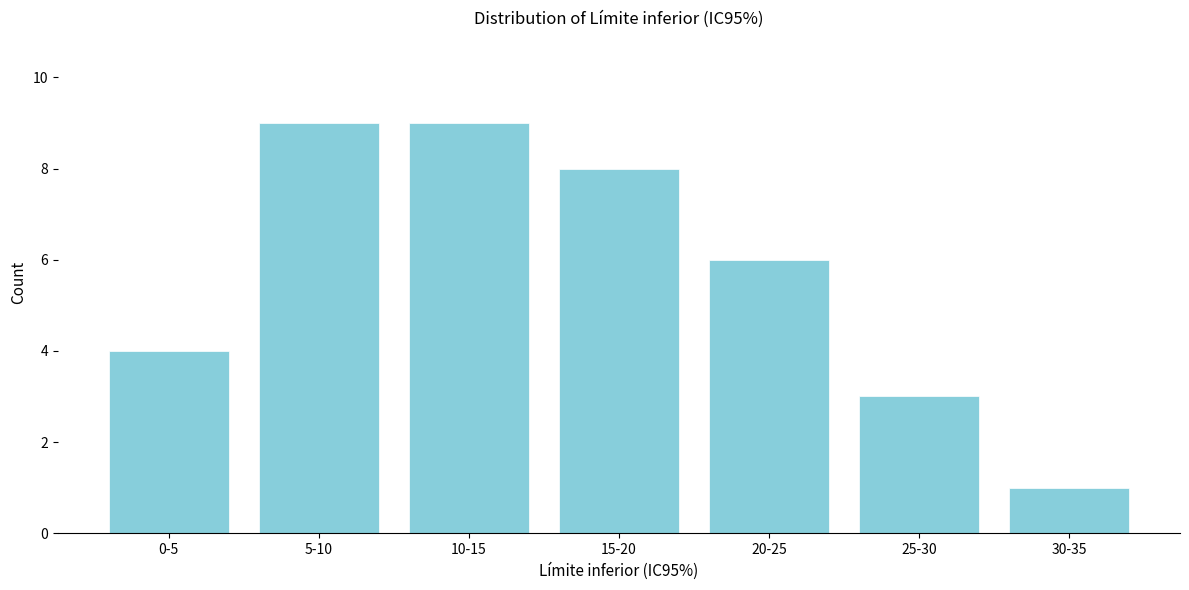

Reading right to left, what are all the values shown in this chart?

30-35=1	25-30=3	20-25=6	15-20=8	10-15=9	5-10=9	0-5=4